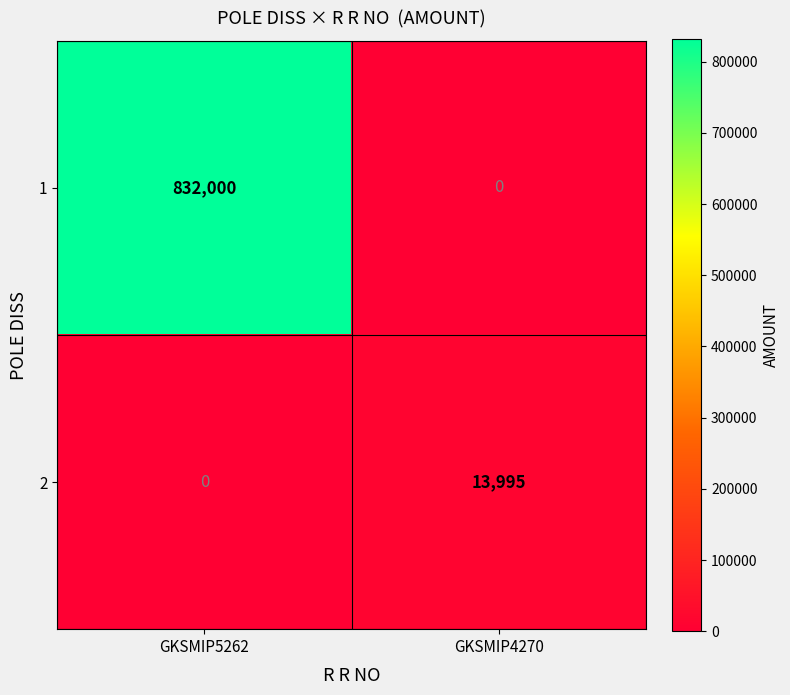

Reading left to right, extract all data points from this chart.

1: GKSMIP5262=832000	GKSMIP4270=0
2: GKSMIP5262=0	GKSMIP4270=13995